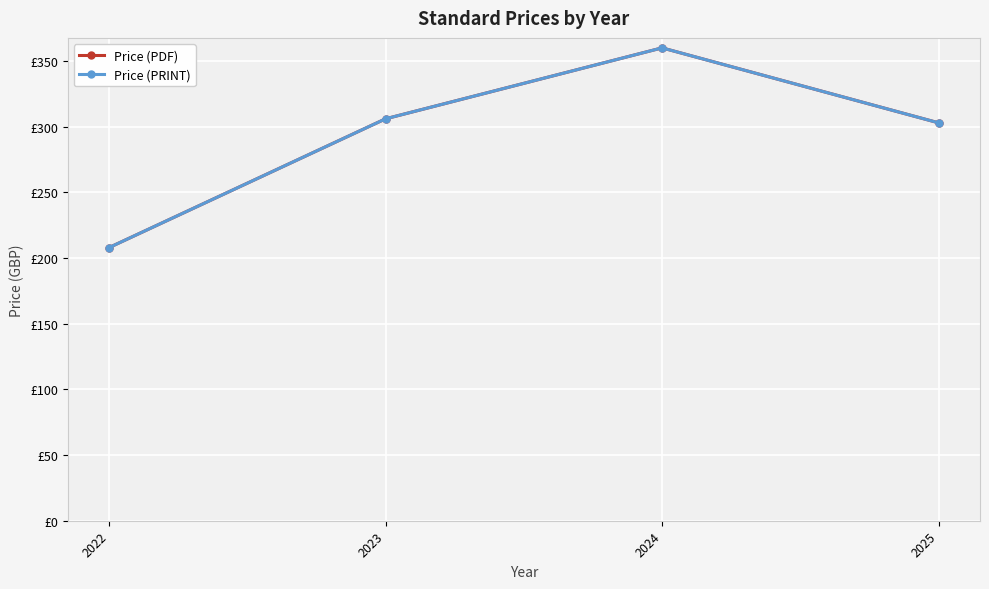

Is this an area chart (filled region under the line)?

No